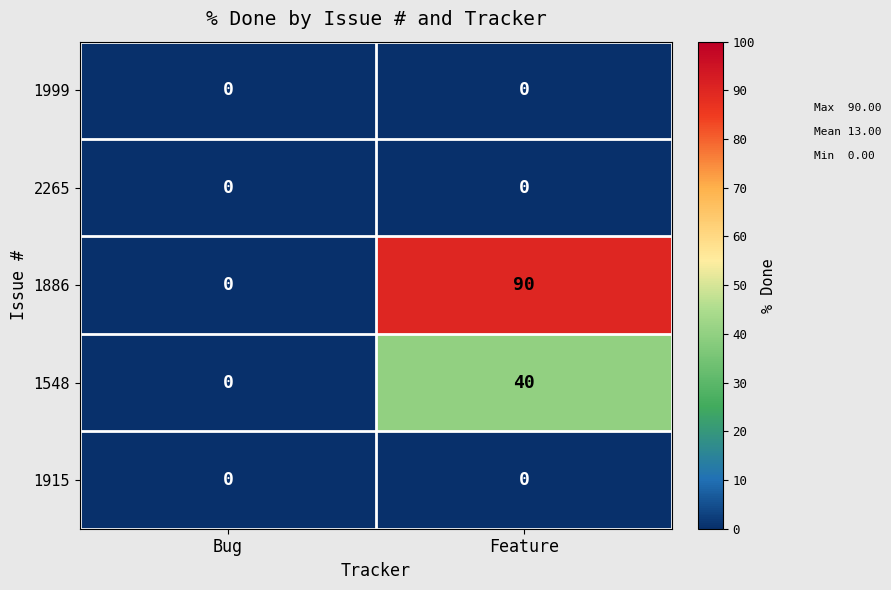

What is the sum of the 1548 values at Bug and Feature?

40